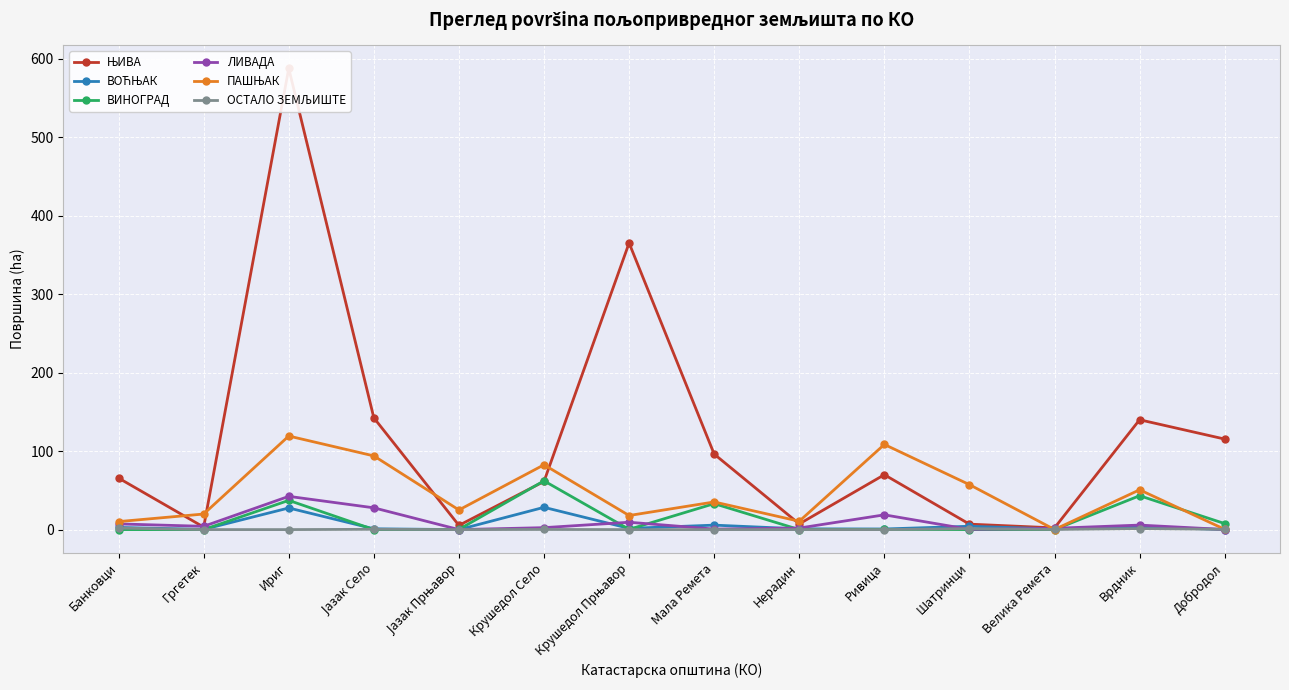

At which category does ПАШЊАК reach its first local peak?

Ириг